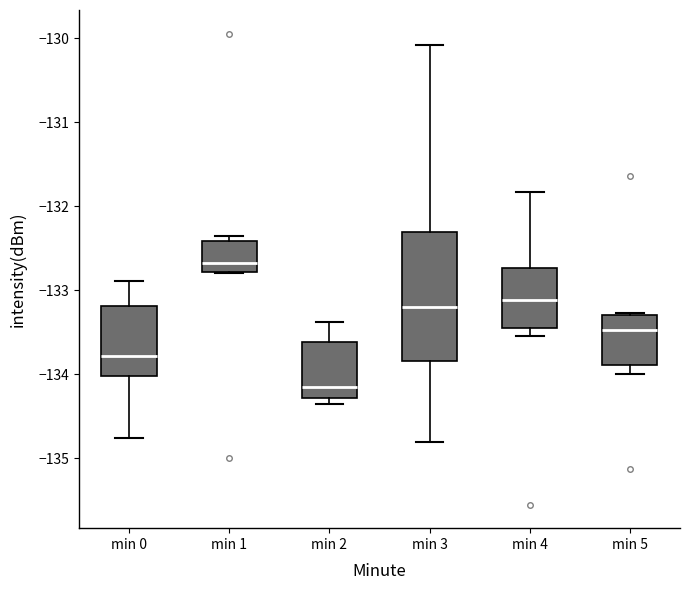

Reading left to right, read every box against the y-axis: the position of its median line, the range the box covers, and the ends of its whiskers. The values are not printed on the chart, so give them approximately, as read against the axis.

min 0: median -133.8, box -134.0 to -133.2, whiskers -134.8 to -132.9
min 1: median -132.7, box -132.8 to -132.4, whiskers -132.8 to -132.4 (just above the box's upper edge)
min 2: median -134.2, box -134.3 to -133.6, whiskers -134.4 to -133.4
min 3: median -133.2, box -133.8 to -132.3, whiskers -134.8 to -130.1
min 4: median -133.1, box -133.5 to -132.7, whiskers -133.5 (just below the box's lower edge) to -131.8
min 5: median -133.5, box -133.9 to -133.3, whiskers -134.0 to -133.3